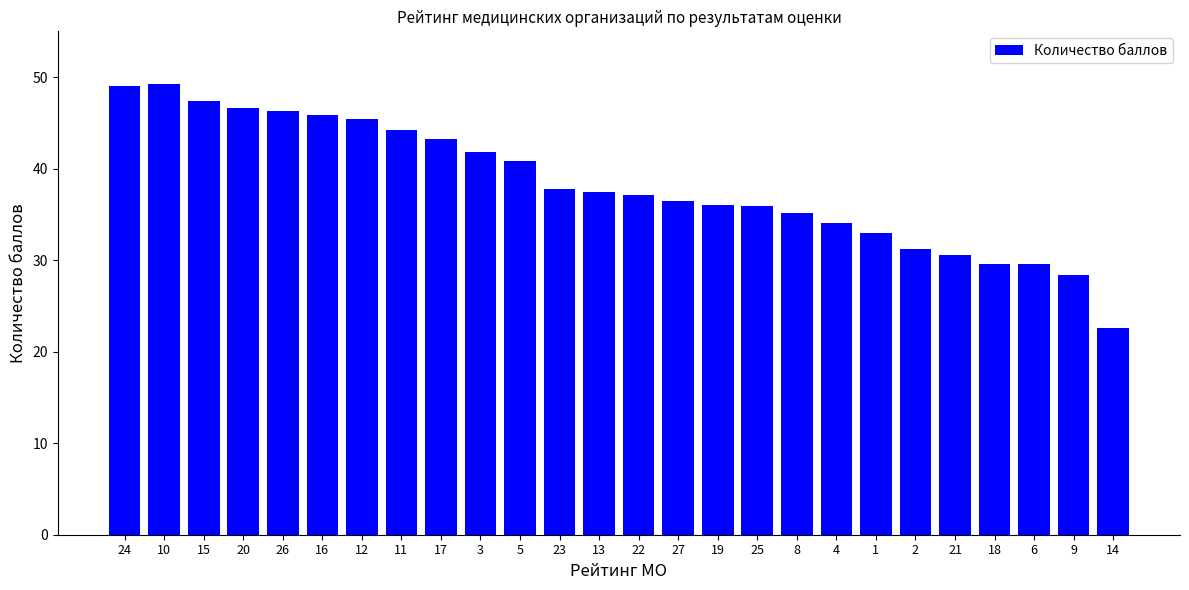

What is the sum of the values at 6 and 2?

60.8